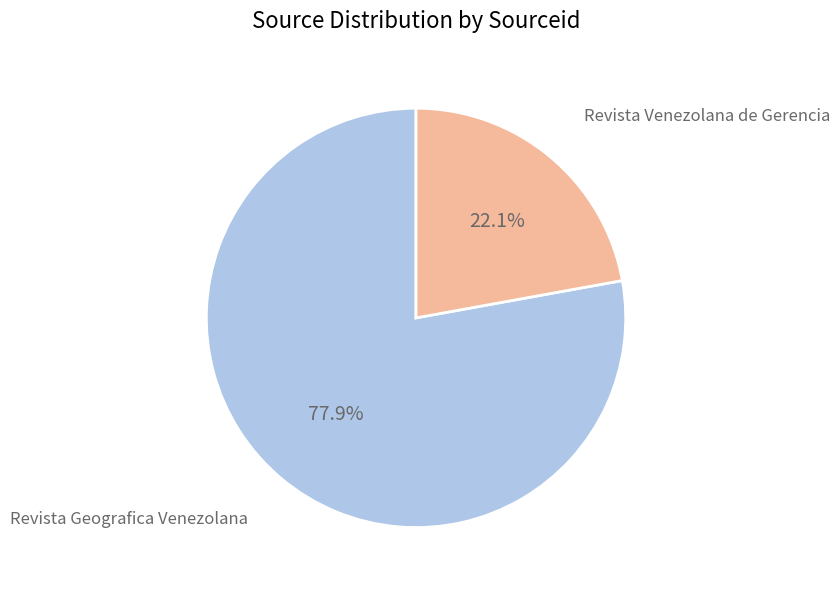

Rank the categories by value from highest to lowest.

Revista Geografica Venezolana, Revista Venezolana de Gerencia